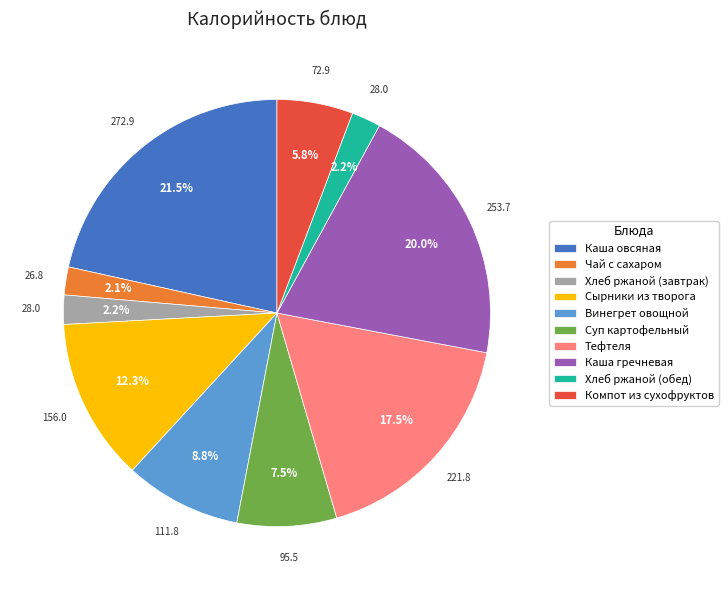

What is the total percentage of Каша овсяная and Сырники из творога?

33.8%